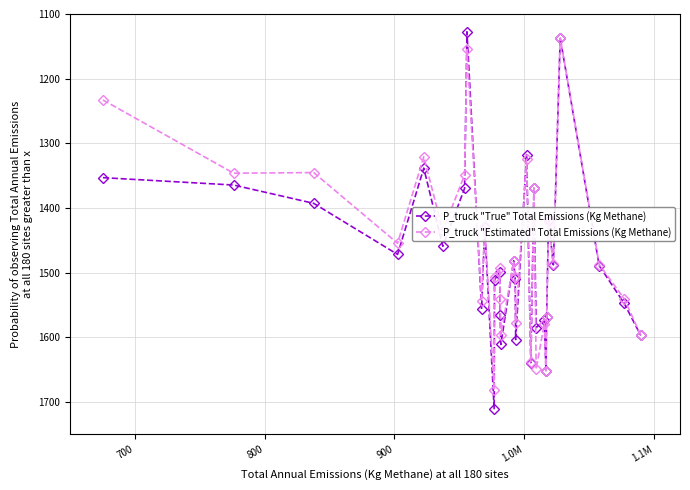

What is the value of the P_truck "True" Total Emissions (Kg Methane) point at the 11th from the left?

1710.5